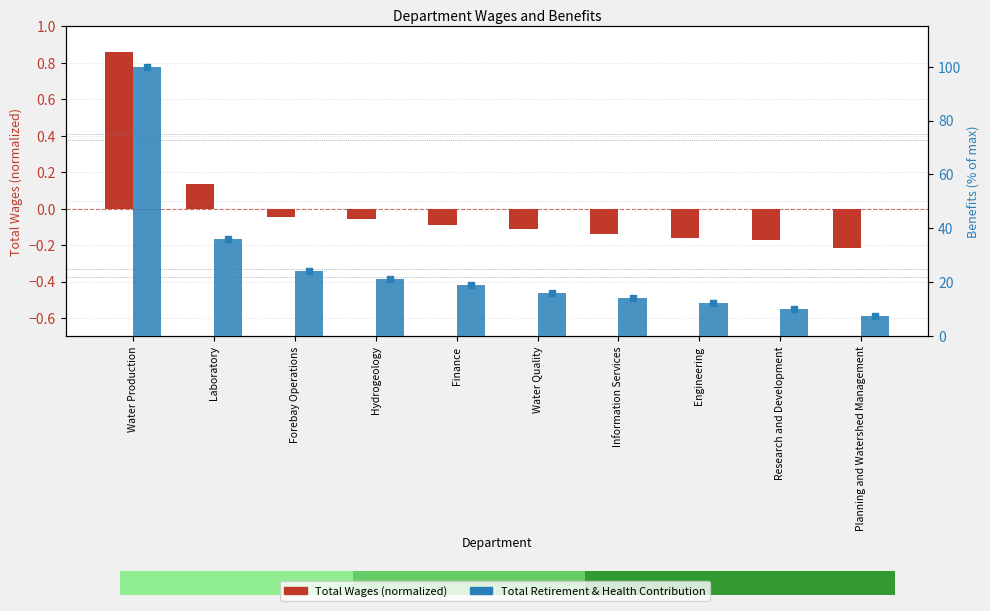

At how many categories does at least one series exceed 99?

1